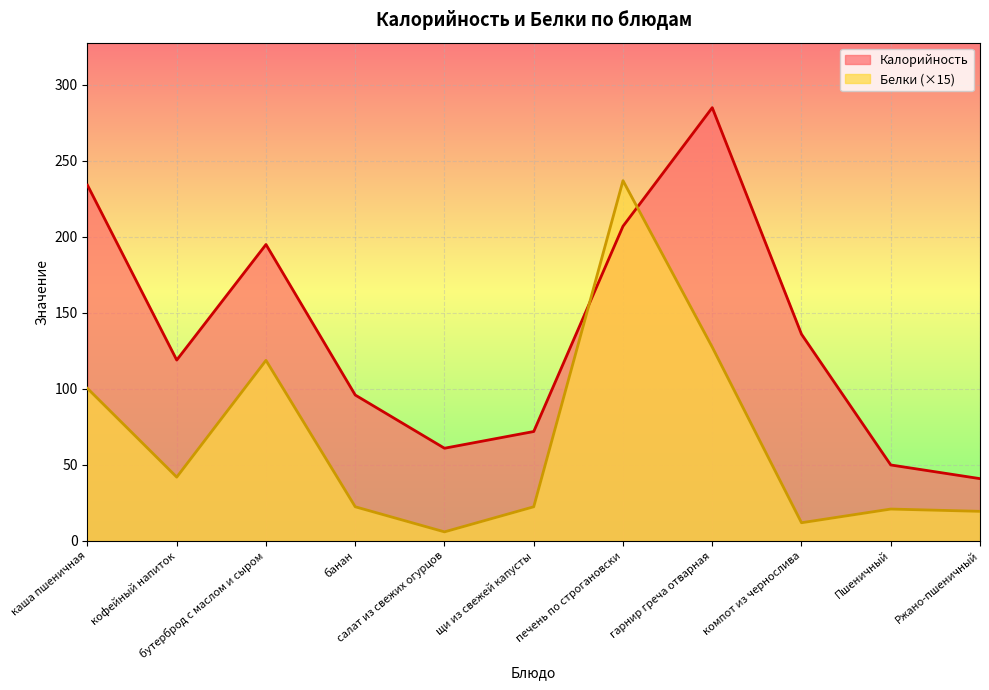

Reading left to right, transcribe all the data shown in this chart.

Калорийность: 234.0	119.0	195.0	96.0	61.0	72.0	207.0	285.0	136.0	50.0	41.0
Белки: 100.4	42.0	118.8	22.5	6.0	22.5	237.0	127.5	12.0	21.0	19.5